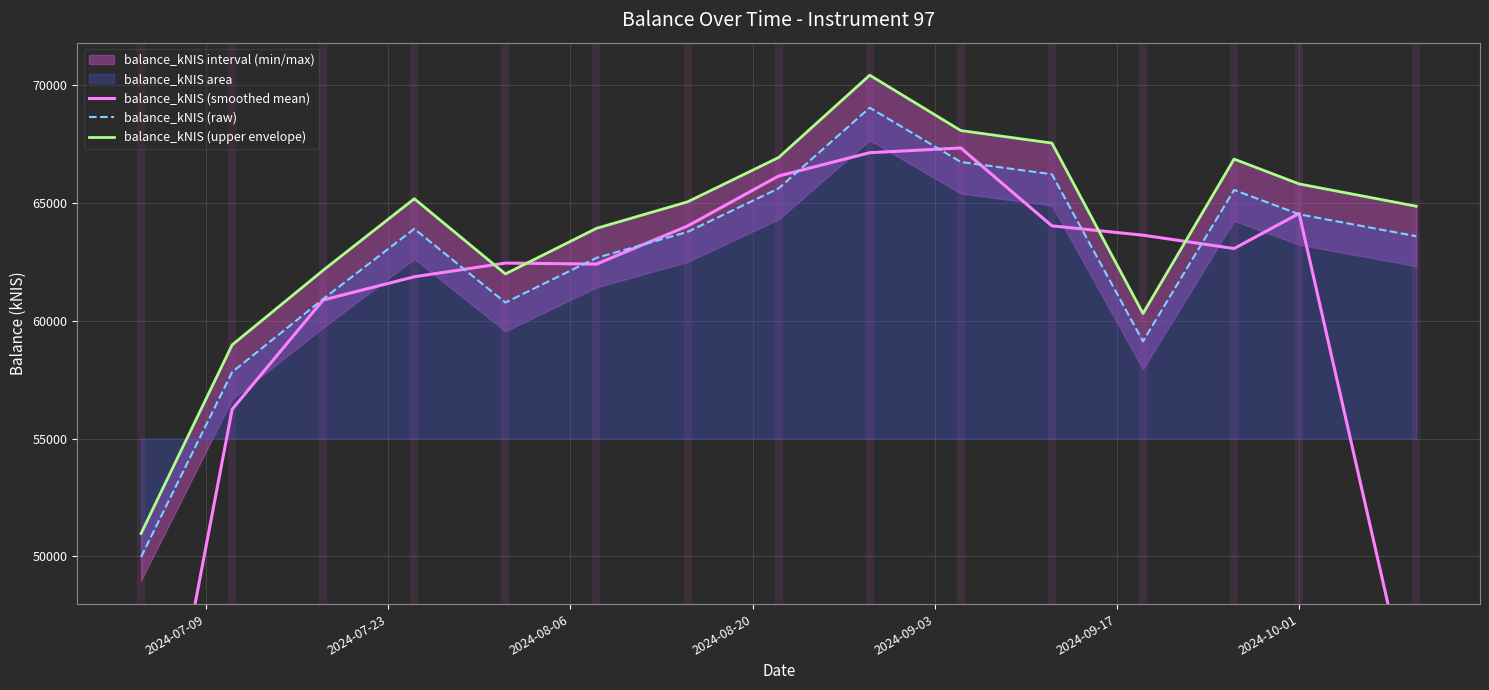

Rank the series at 2024-07-09 from highest to lowest value.

balance_kNIS (upper envelope), balance_kNIS (raw), balance_kNIS (smoothed mean)